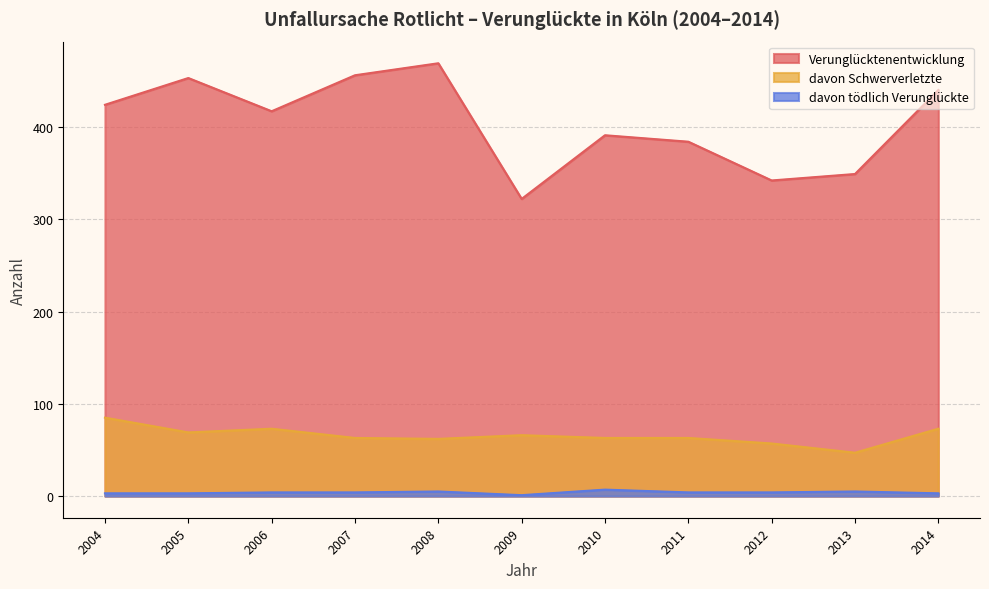

In Verunglücktenentwicklung, how many points are higher than both neighbors (excluding endpoints)?

3